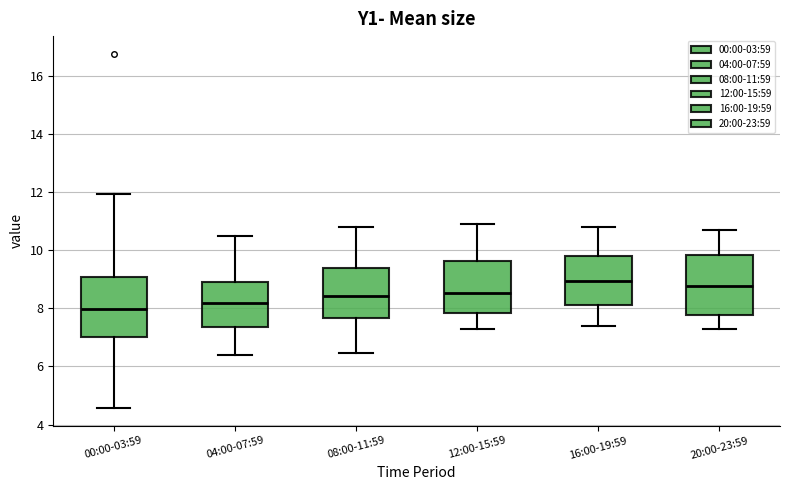

Where is the upper edge of the box for 00:00-03:59 on the y-axis? The values are not printed on the chart, so give them approximately, as read against the axis.

9.0